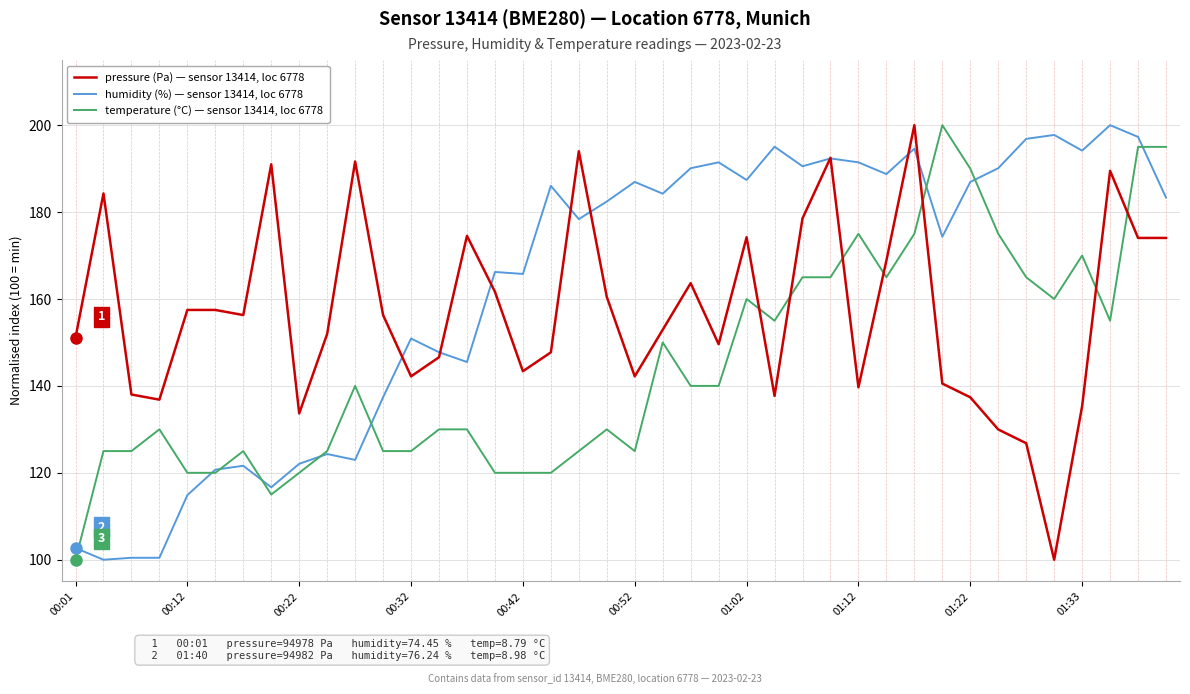

True or false: pressure (Pa) — sensor 13414, loc 6778 and humidity (%) — sensor 13414, loc 6778 intersect in this chart.

True